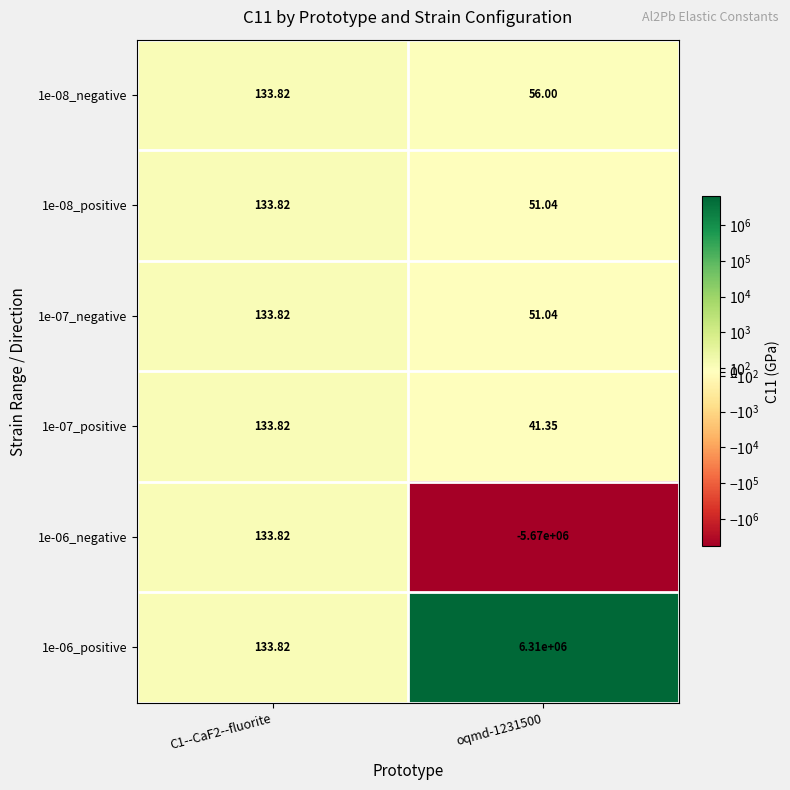

At which category is the sum across all series the highest?

oqmd-1231500